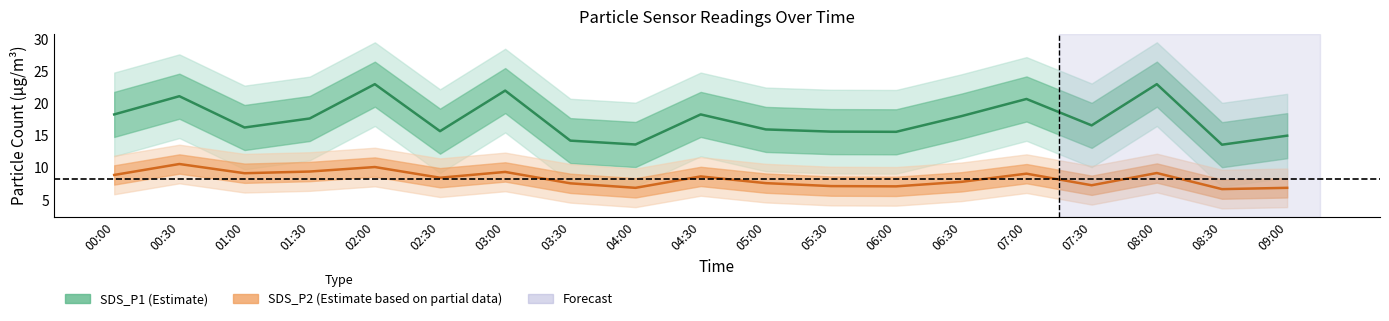

Reading right to left, extract all data points from this chart.

SDS_P1 (Estimate): 09:00=15.0	08:30=13.6	08:00=23.0	07:30=16.6	07:00=20.7	06:30=18.0	06:00=15.6	05:30=15.6	05:00=16.0	04:30=18.3	04:00=13.6	03:30=14.2	03:00=22.0	02:30=15.7	02:00=23.0	01:30=17.7	01:00=16.3	00:30=21.1	00:00=18.3
SDS_P2 (Partial): 09:00=6.9	08:30=6.7	08:00=9.2	07:30=7.3	07:00=9.1	06:30=7.8	06:00=7.1	05:30=7.2	05:00=7.6	04:30=8.7	04:00=6.9	03:30=7.6	03:00=9.4	02:30=8.5	02:00=10.1	01:30=9.4	01:00=9.2	00:30=10.6	00:00=8.9